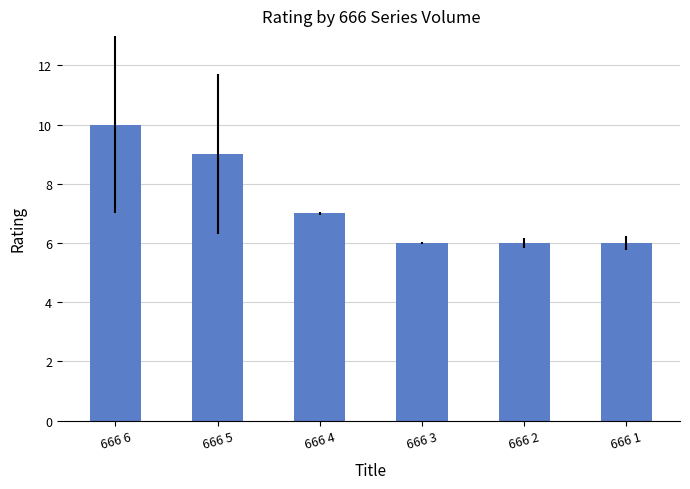

Reading left to right, list all the values displayed in this chart.

666 6=10	666 5=9	666 4=7	666 3=6	666 2=6	666 1=6